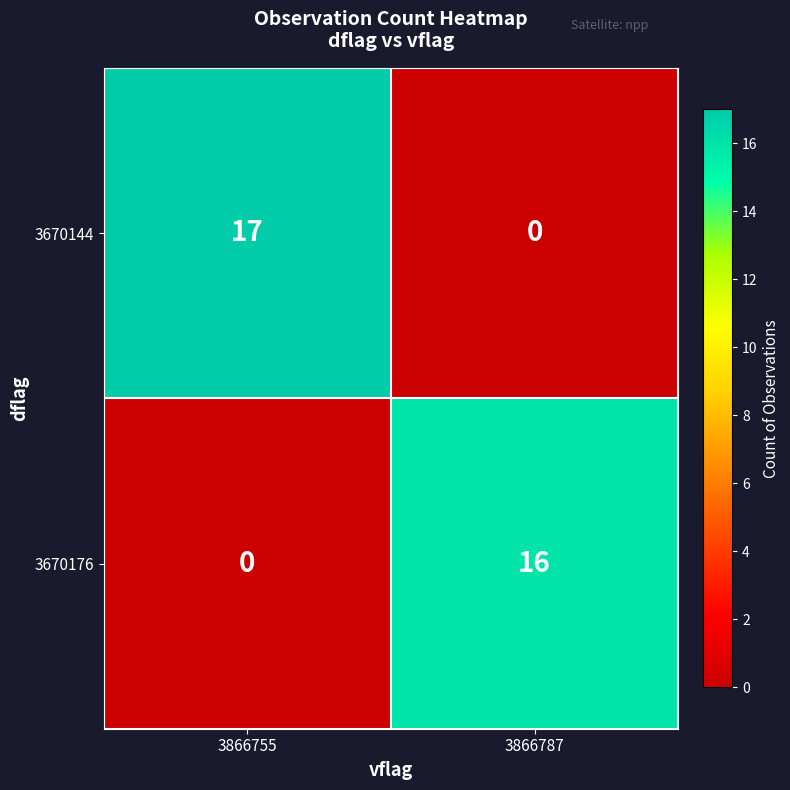

What is the average value of the 3670176 series?

8